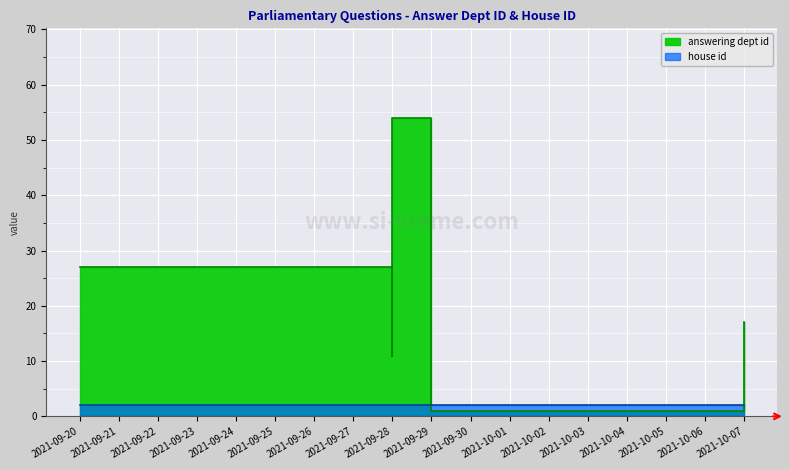

How many series are shown in this chart?

2